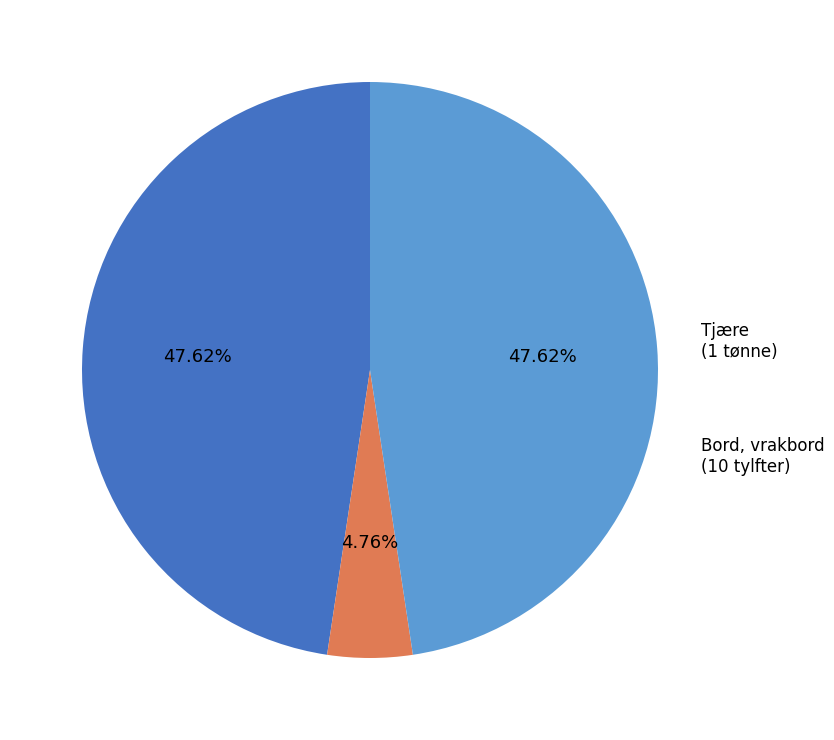

Does Bord, vrakbord account for over 50% of the chart?

No